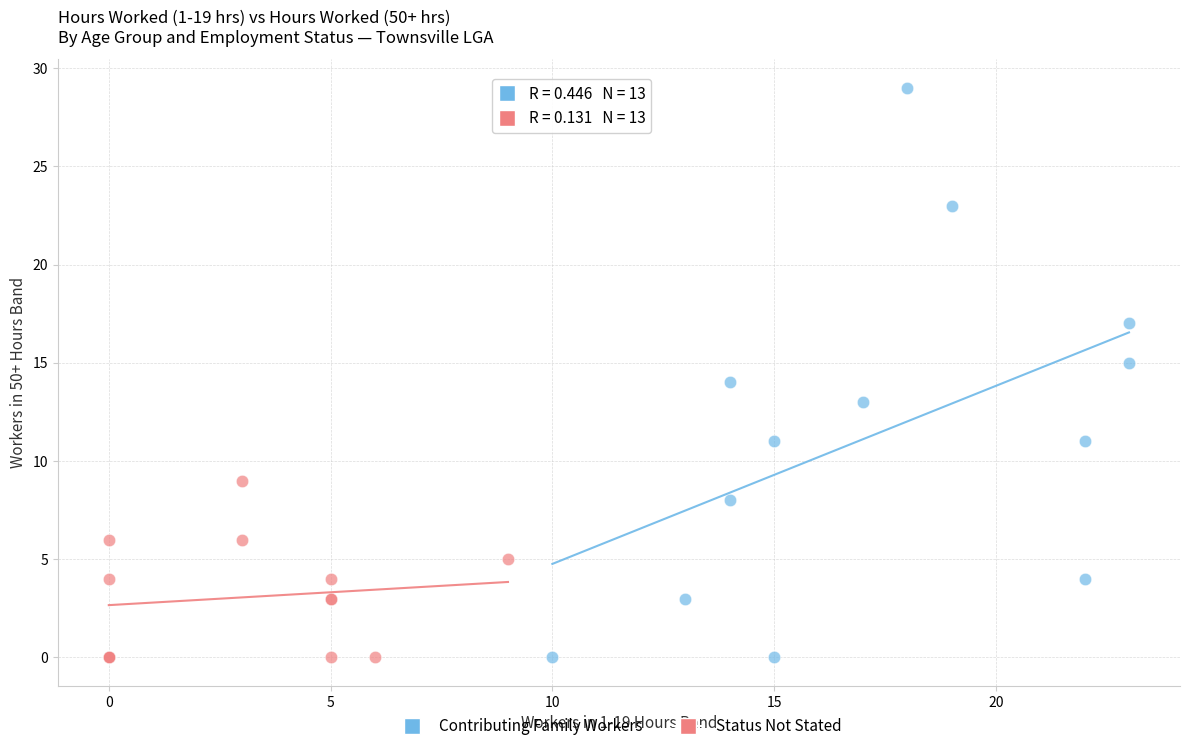

Which series has the largest Y range (max minus min)?

Contributing Family Workers